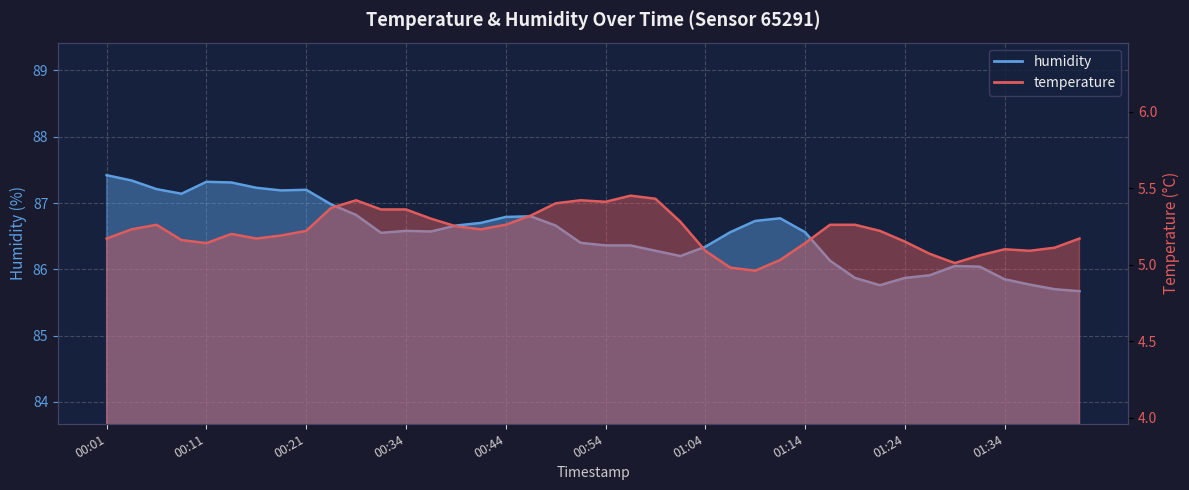

What is the average value of the temperature series?

5.2